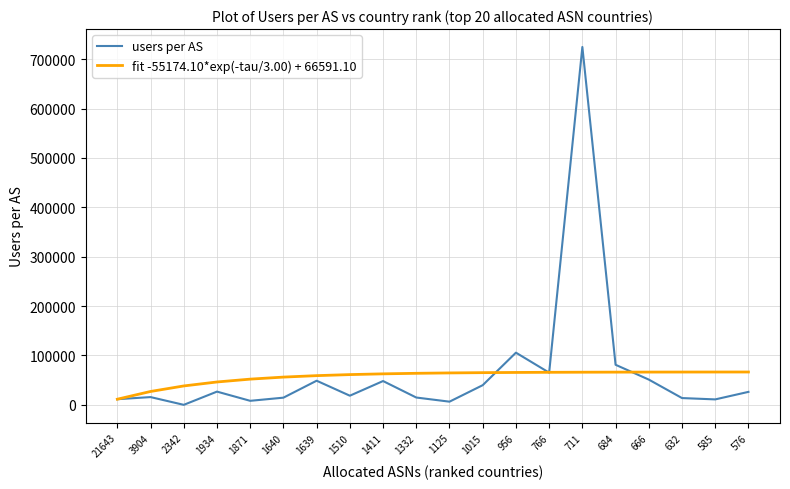

Which series has the largest total across all categories?

users per AS